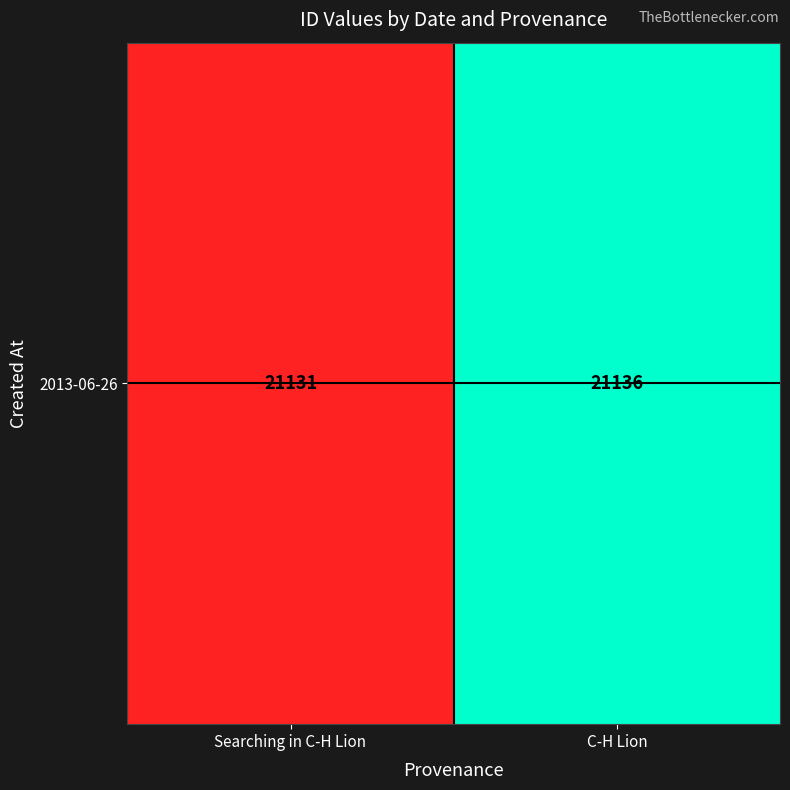

What is the ratio of the value at Searching in C-H Lion to the value at C-H Lion?

1.0